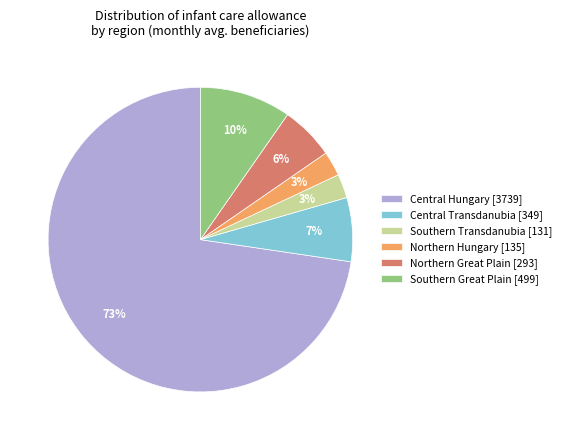

Which has a higher value, Central Transdanubia [349] or Southern Transdanubia [131]?

Central Transdanubia [349]